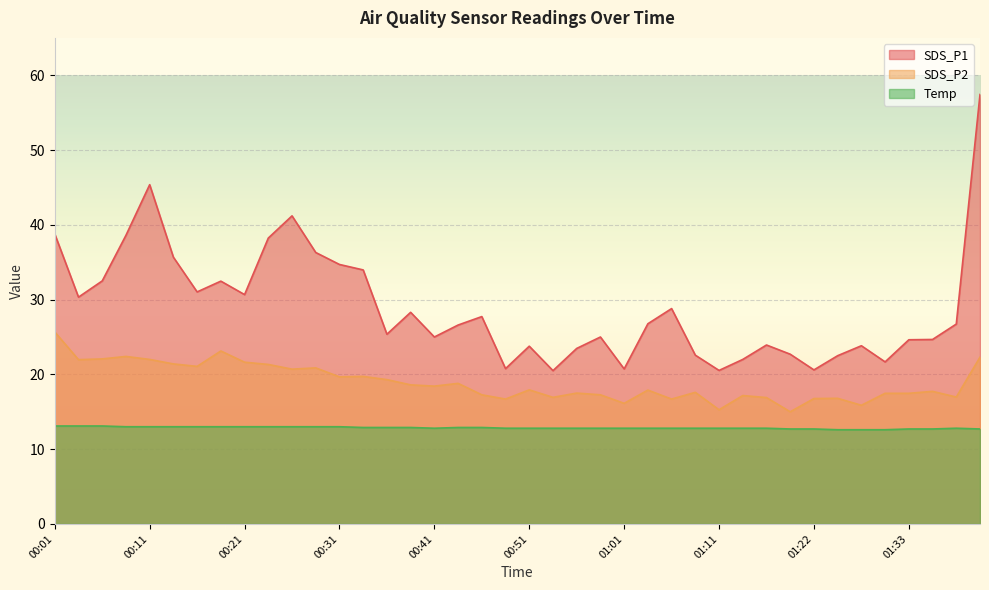

Rank the series by their average value, from highest to lowest.

SDS_P1, SDS_P2, Temp